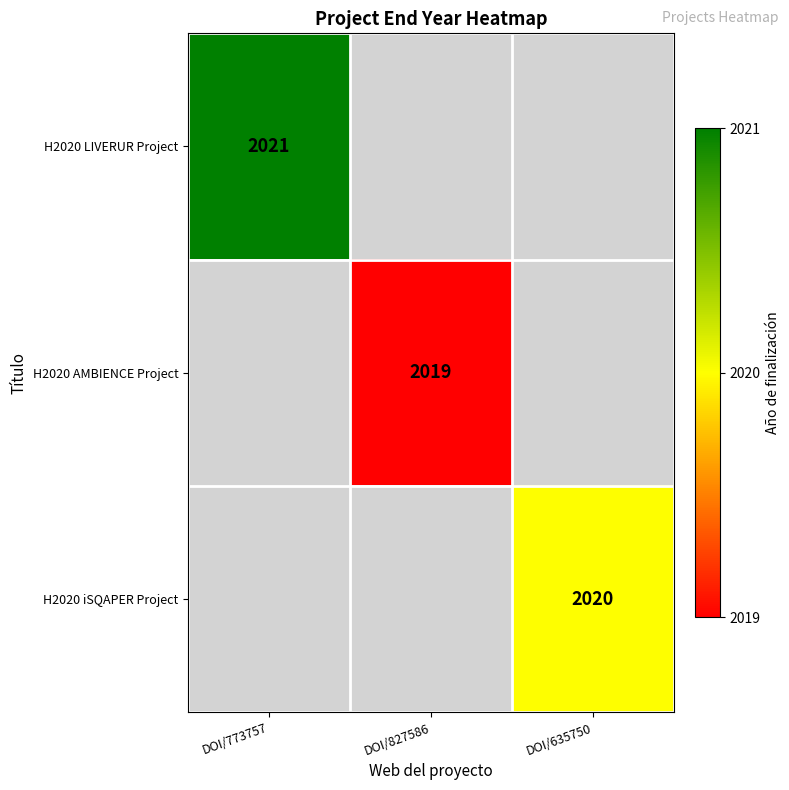

Is it true that H2020 AMBIENCE Project equals 2019 at DOI/827586?

True